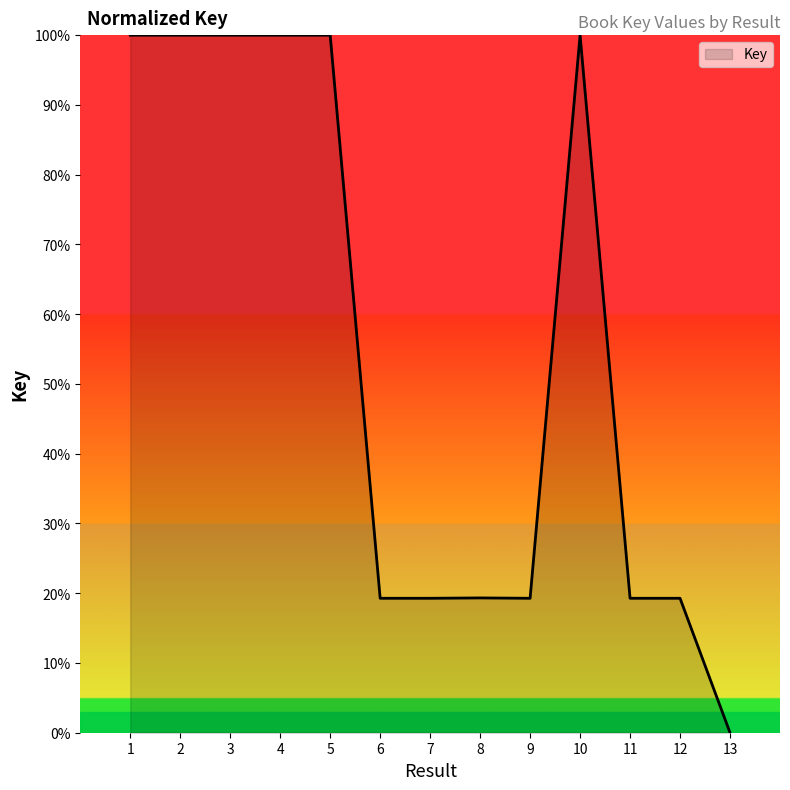

What is the ratio of the value at 3 to the value at 7?

5.2